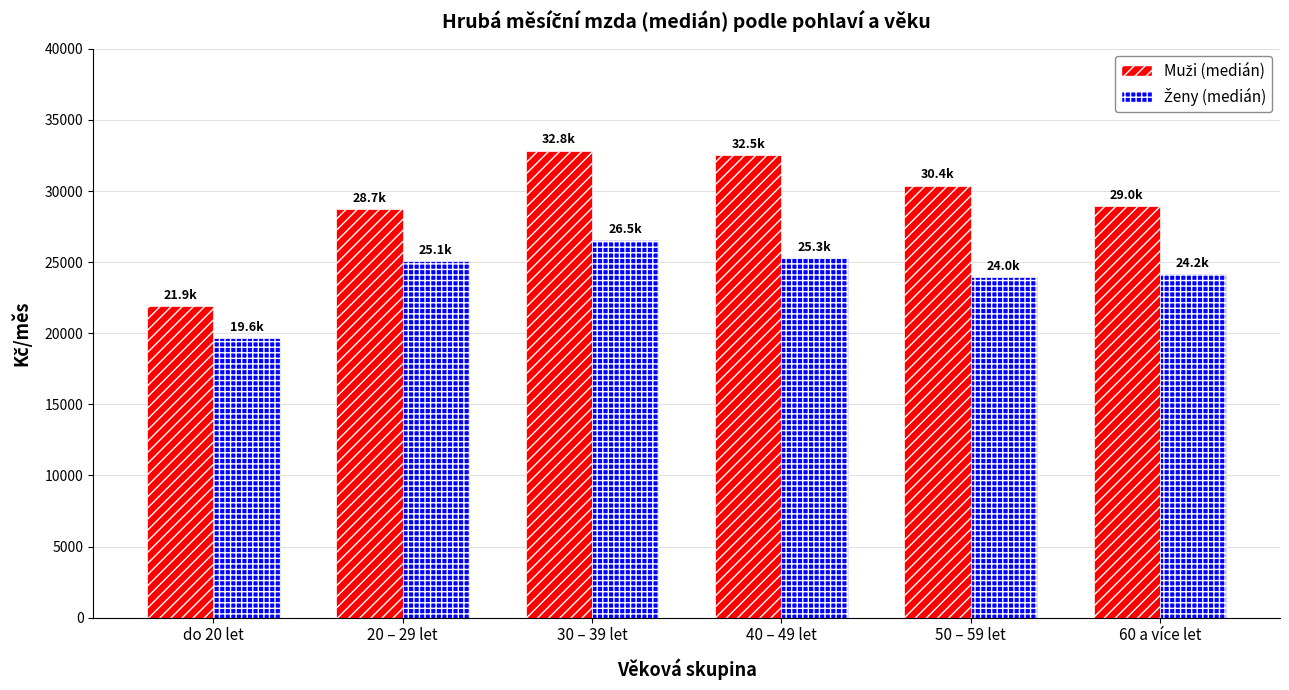

What is the spread (max minus min) of values at 20 – 29 let?

3662.8